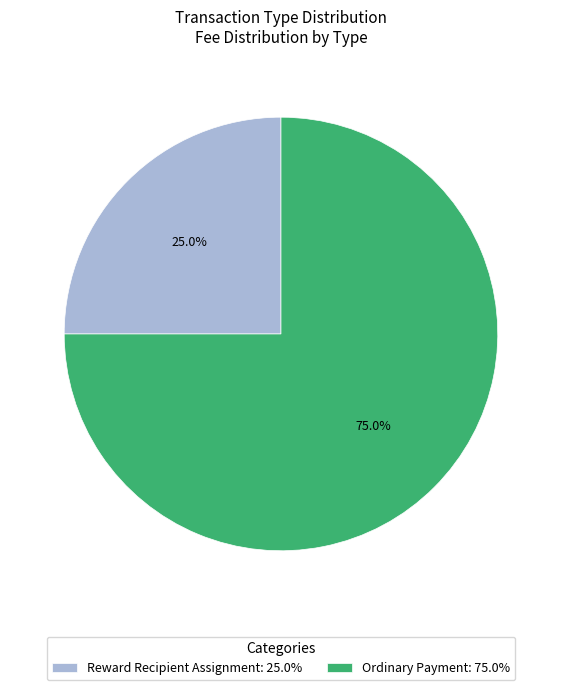

How many slices are in this pie chart?

2